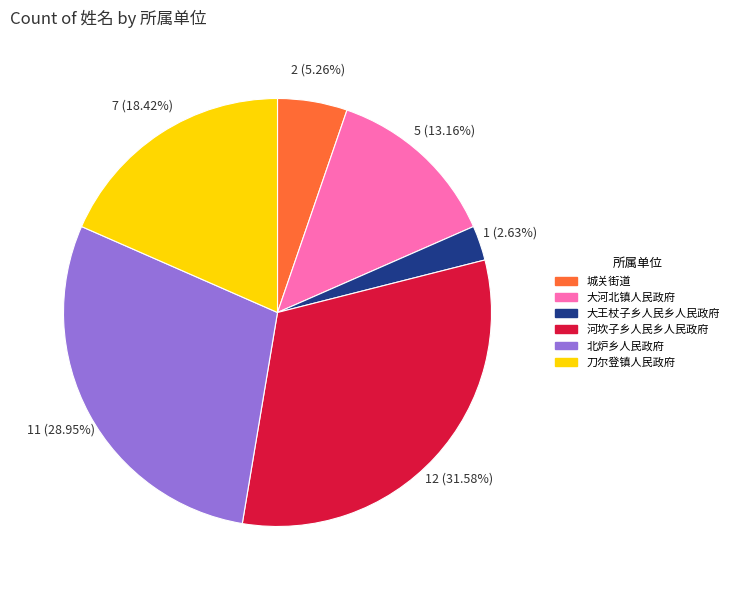

What is the total percentage of 刀尔登镇人民政府 and 河坎子乡人民乡人民政府?

50.0%